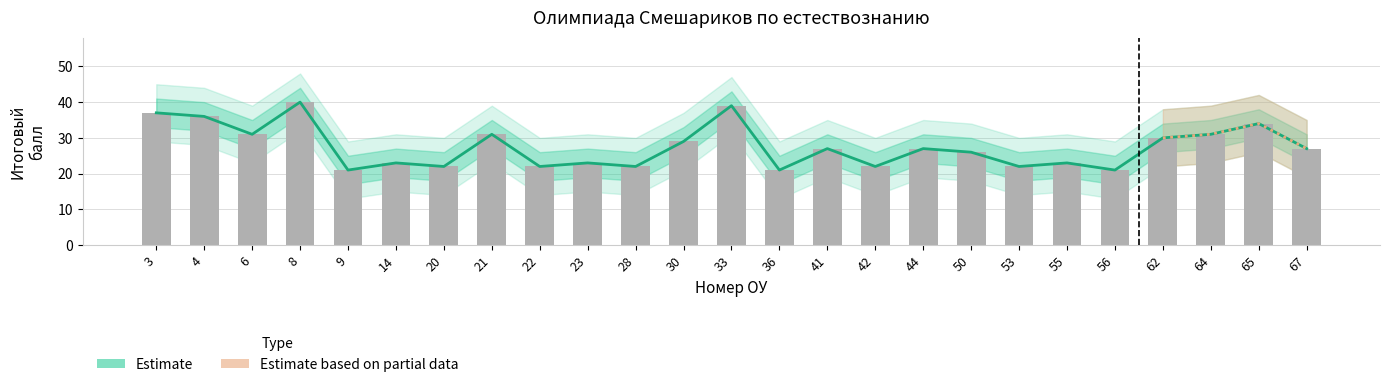

At which label is the value closest to 30?

62